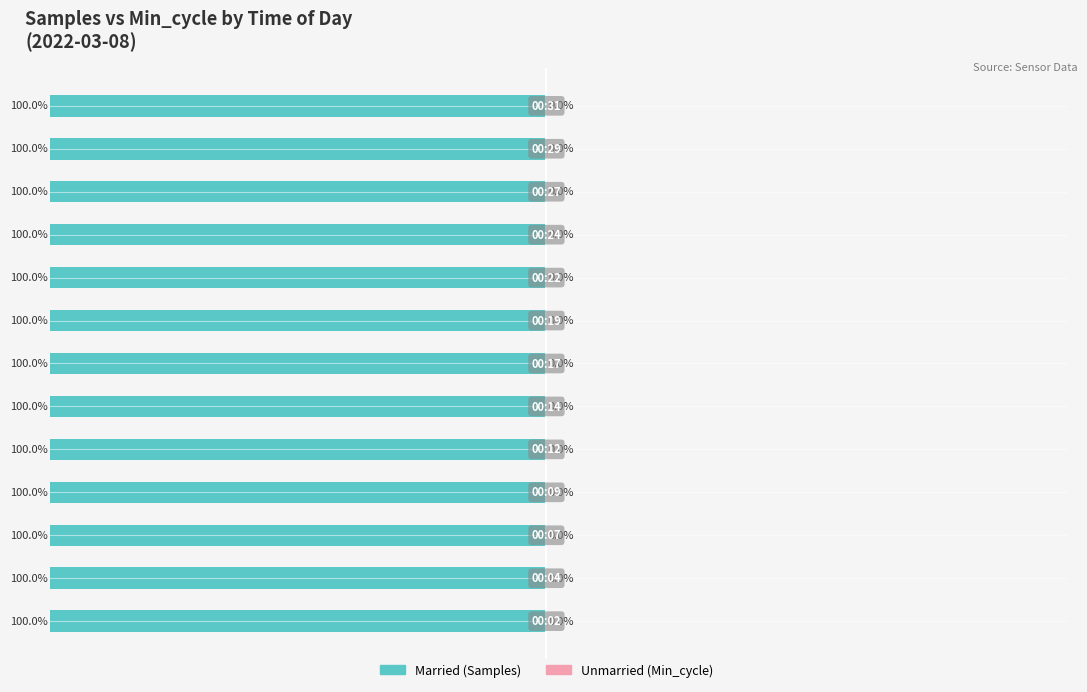

What are all the series names shown in the legend?

Married, Unmarried